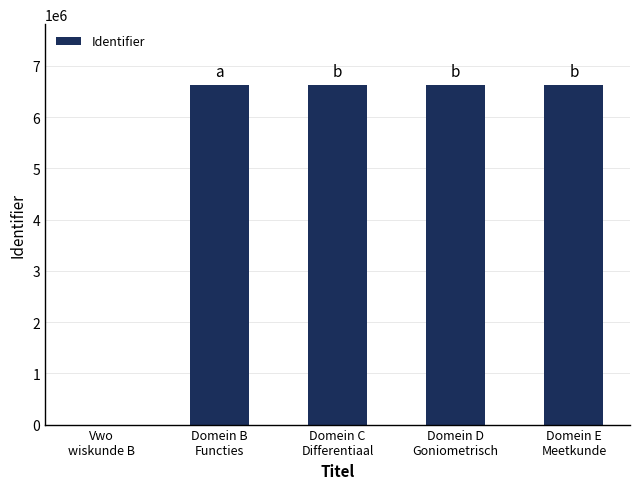

What is the sum of all values?

26490507